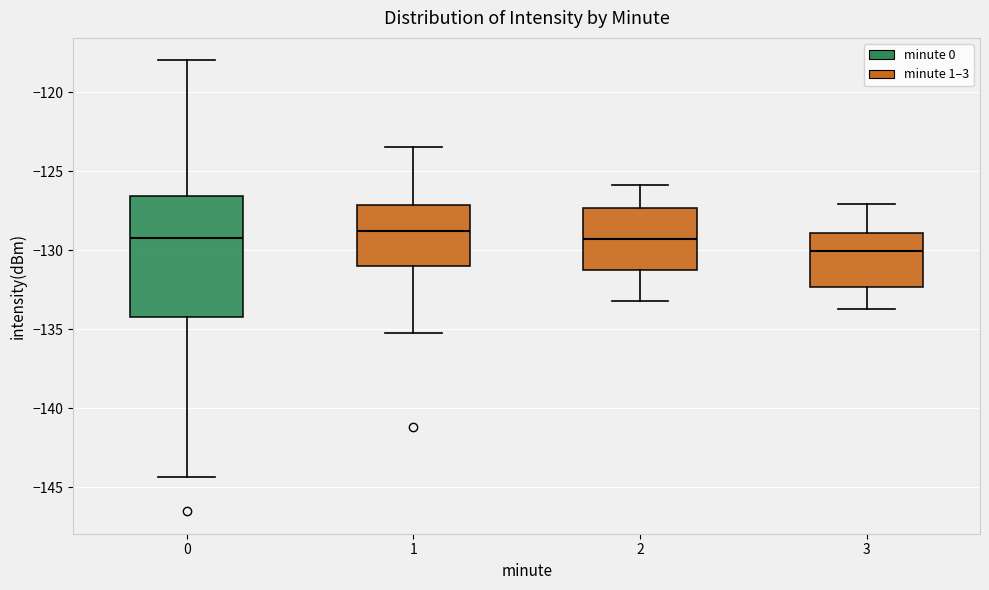

Reading left to right, read every box against the y-axis: the position of its median line, the range the box covers, and the ends of its whiskers. The values are not printed on the chart, so give them approximately, as read against the axis.

0: median -129.0, box -134.0 to -126.5, whiskers -144.5 to -118.0
1: median -129.0, box -131.0 to -127.0, whiskers -135.5 to -123.5
2: median -129.5, box -131.0 to -127.5, whiskers -133.0 to -126.0
3: median -130.0, box -132.5 to -129.0, whiskers -133.5 to -127.0